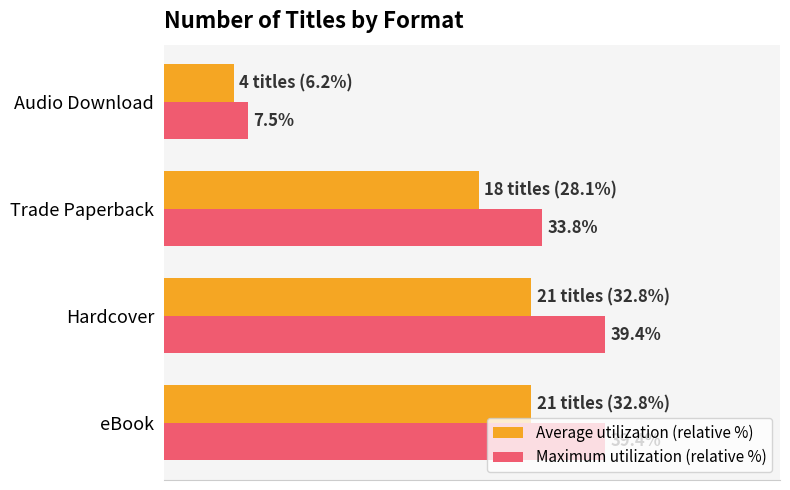

List the series in order of their overall mean, lowest first.

Average utilization (relative %), Maximum utilization (relative %)